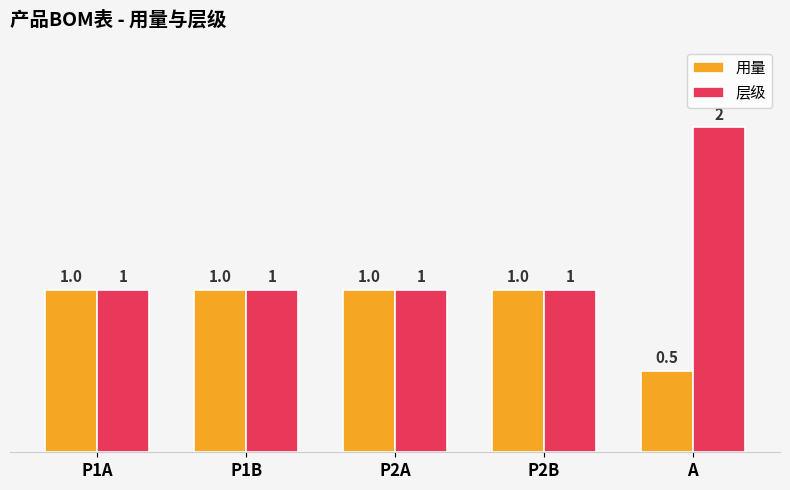

Read the 用量 value at P2B.

1.0